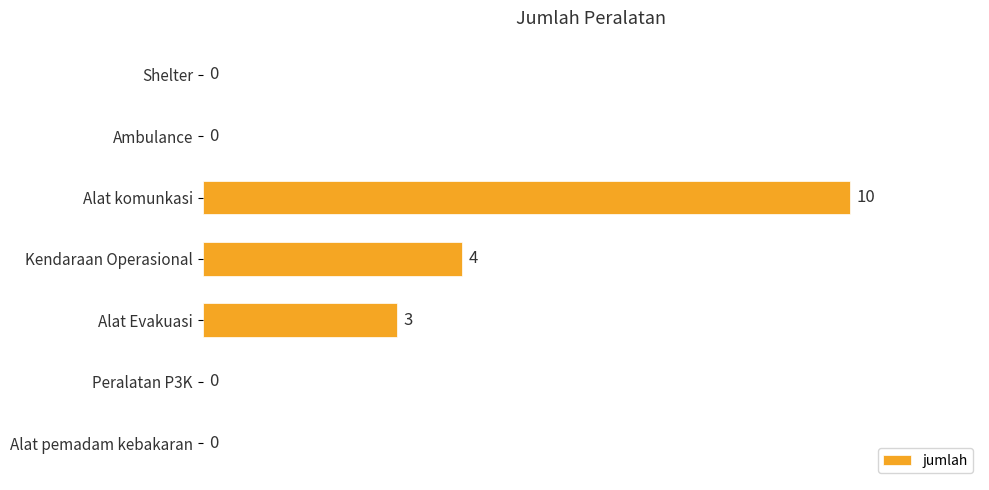

What is the sum of all values?

17